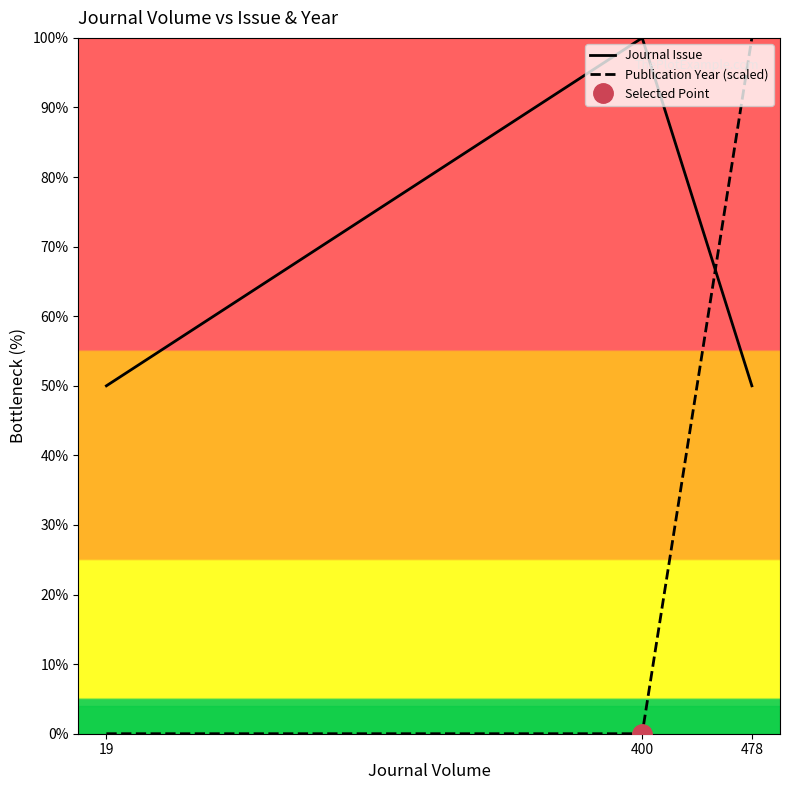

List the labels in order of Journal Issue value, largest first.

400, 19, 478